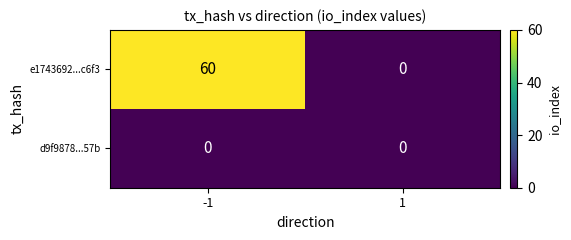

Which series changed the most between -1 and 1?

e1743692...c6f3